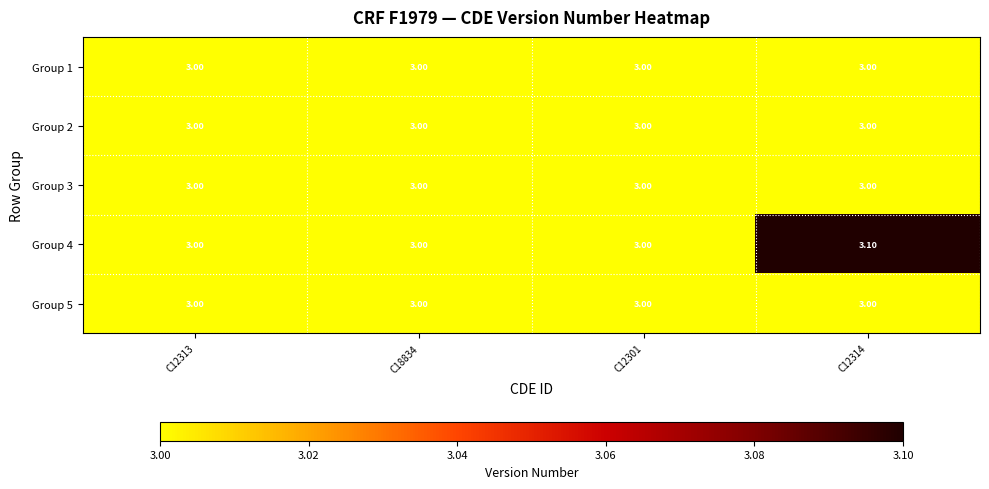

Which series has the largest total across all categories?

Group 4